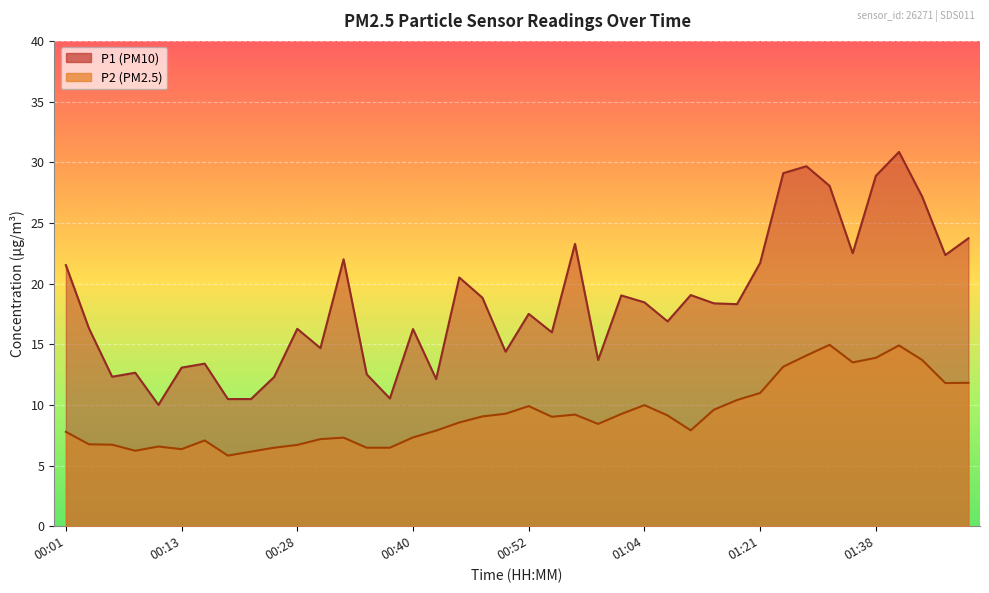

Reading left to right, what are all the values shown in this chart?

P1: 00:01=21.5	00:03=16.3	00:05=12.3	00:08=12.7	00:10=10.0	00:13=13.1	00:15=13.4	00:18=10.5	00:20=10.5	00:23=12.3	00:28=16.3	00:30=14.7	00:32=22.0	00:35=12.5	00:37=10.5	00:40=16.2	00:42=12.1	00:45=20.5	00:47=18.8	00:50=14.4	00:52=17.5	00:55=16.0	00:57=23.3	01:00=13.7	01:02=19.0	01:04=18.4	01:10=16.9	01:13=19.1	01:16=18.4	01:18=18.3	01:21=21.7	01:23=29.1	01:31=29.7	01:33=28.1	01:36=22.5	01:38=28.9	01:41=30.9	01:43=27.2	01:46=22.4	01:48=23.7
P2: 00:01=7.8	00:03=6.8	00:05=6.7	00:08=6.2	00:10=6.6	00:13=6.3	00:15=7.1	00:18=5.8	00:20=6.2	00:23=6.5	00:28=6.7	00:30=7.2	00:32=7.3	00:35=6.5	00:37=6.5	00:40=7.3	00:42=7.9	00:45=8.6	00:47=9.1	00:50=9.3	00:52=9.9	00:55=9.0	00:57=9.2	01:00=8.4	01:02=9.2	01:04=10.0	01:10=9.1	01:13=7.9	01:16=9.6	01:18=10.4	01:21=11.0	01:23=13.2	01:31=14.1	01:33=14.9	01:36=13.5	01:38=13.9	01:41=14.9	01:43=13.7	01:46=11.8	01:48=11.8